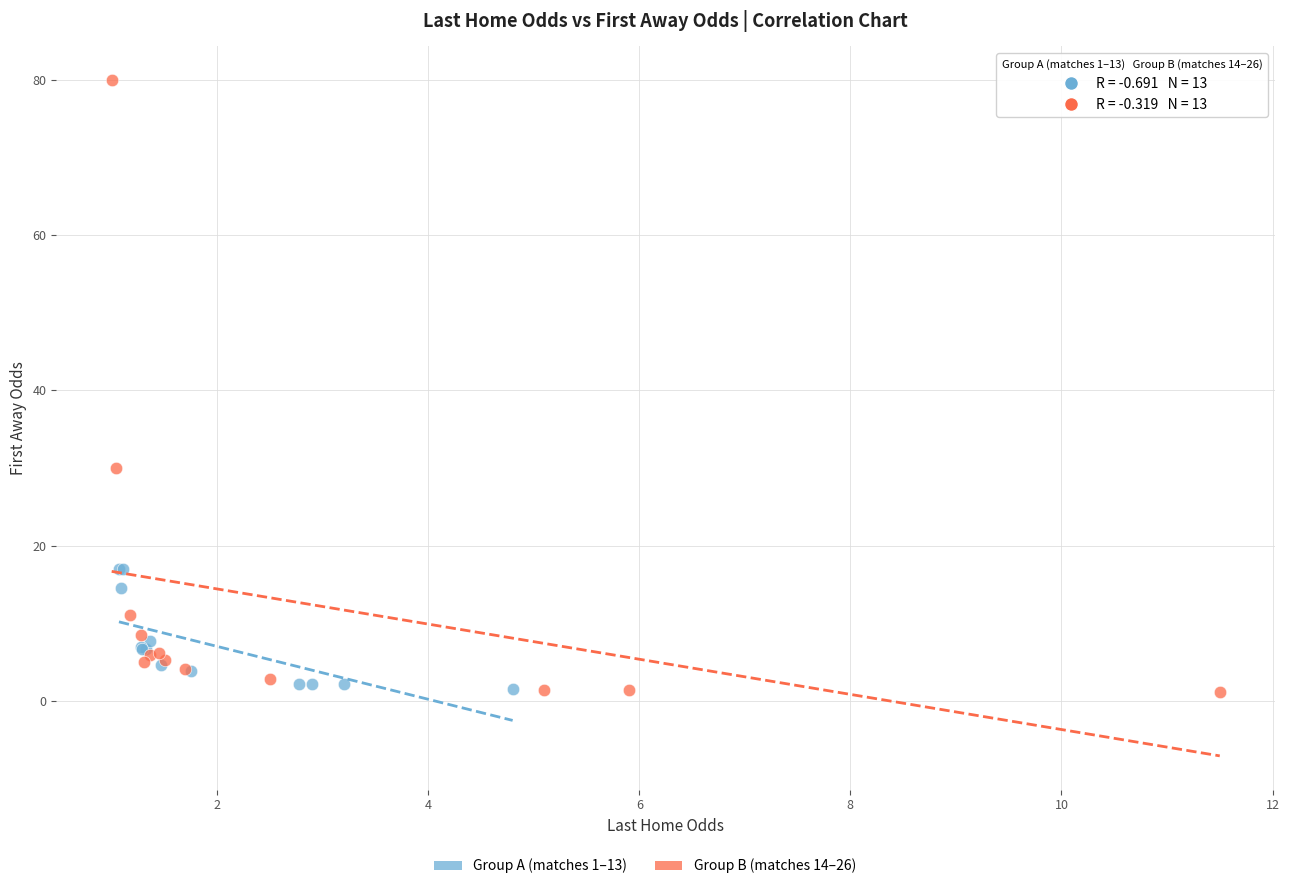

Which series has the largest Y range (max minus min)?

Group B (matches 14–26)